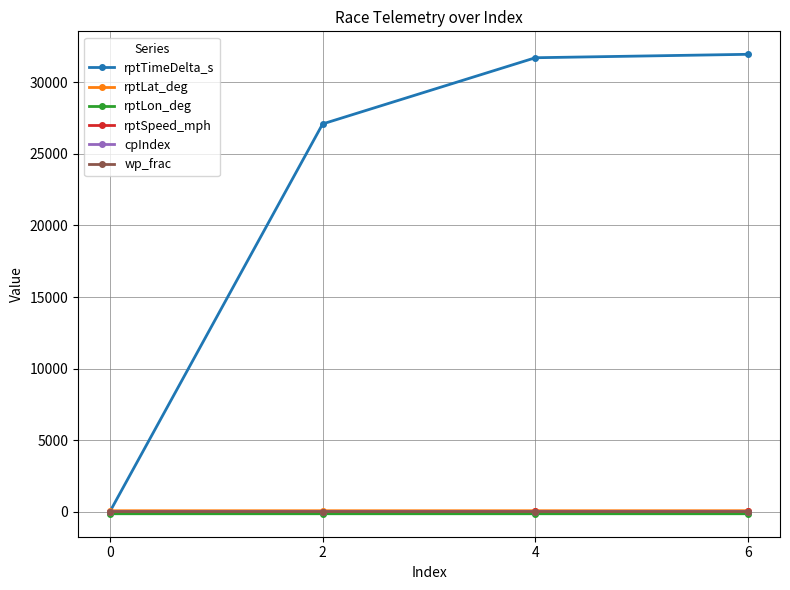

Is this an area chart (filled region under the line)?

No